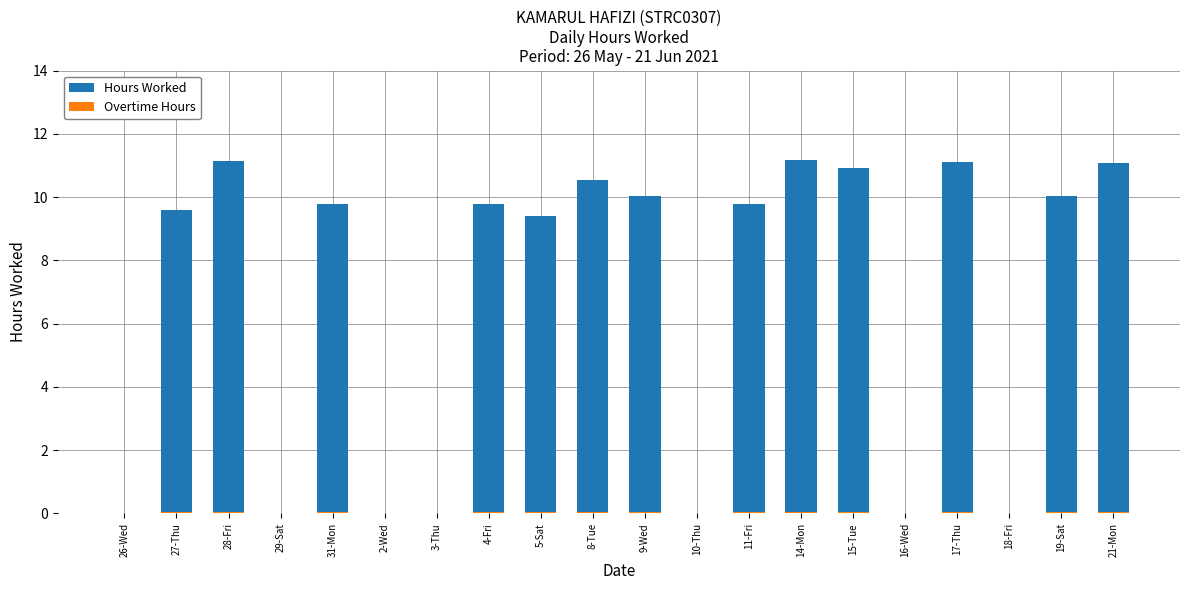

Between 11-Fri and 4-Fri, which is larger?

11-Fri